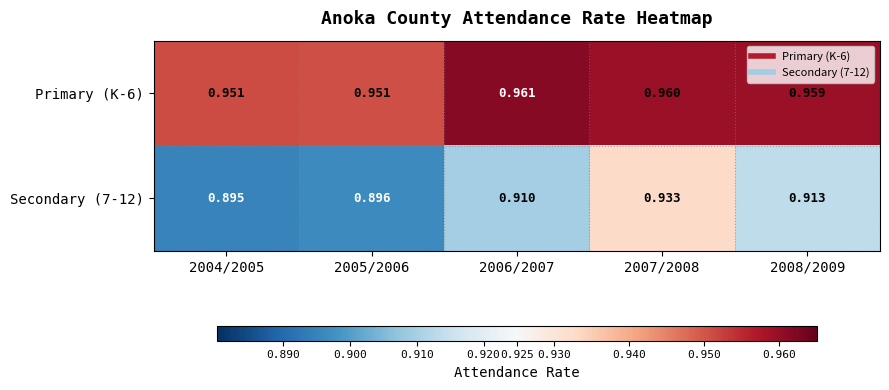

Rank the series by their average value, from lowest to highest.

Secondary (7-12), Primary (K-6)